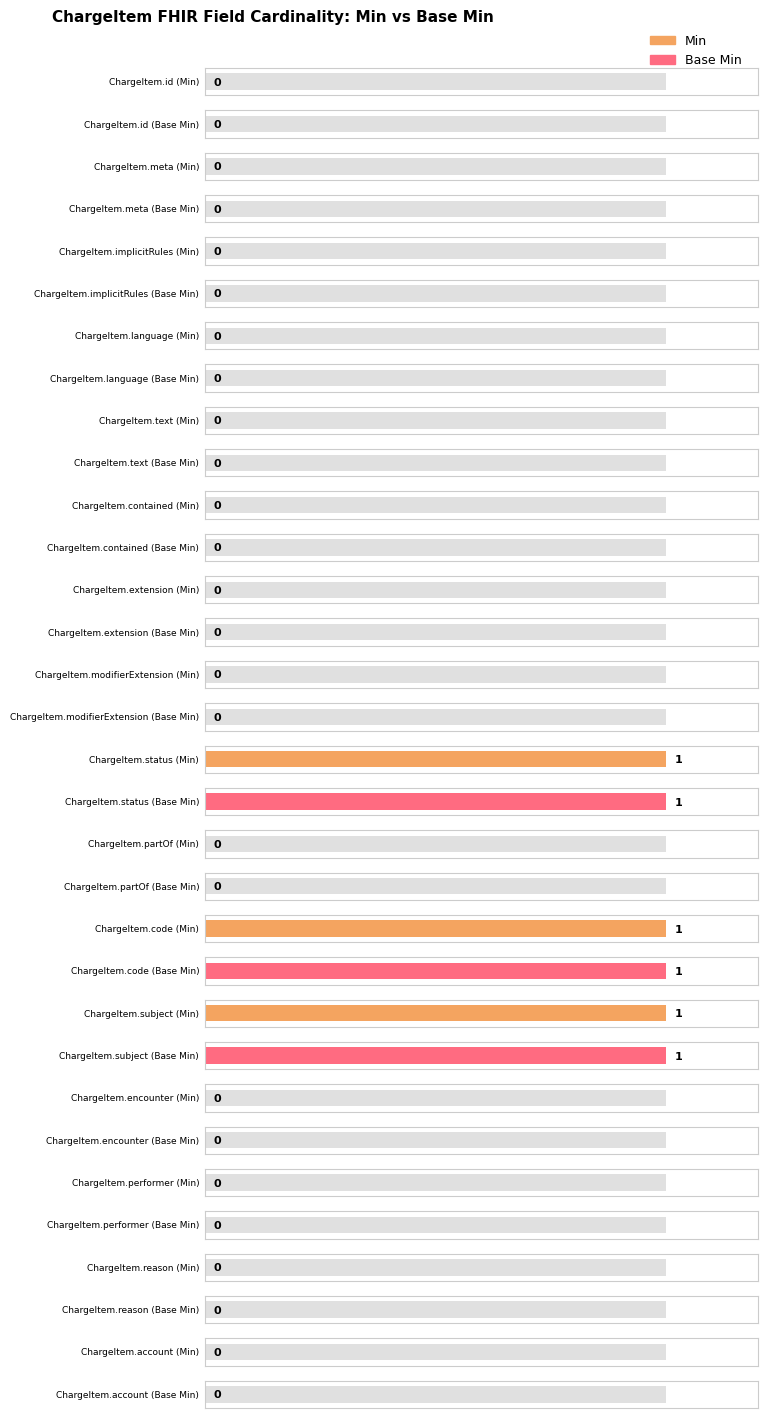

At how many categories does at least one series exceed 0?

3